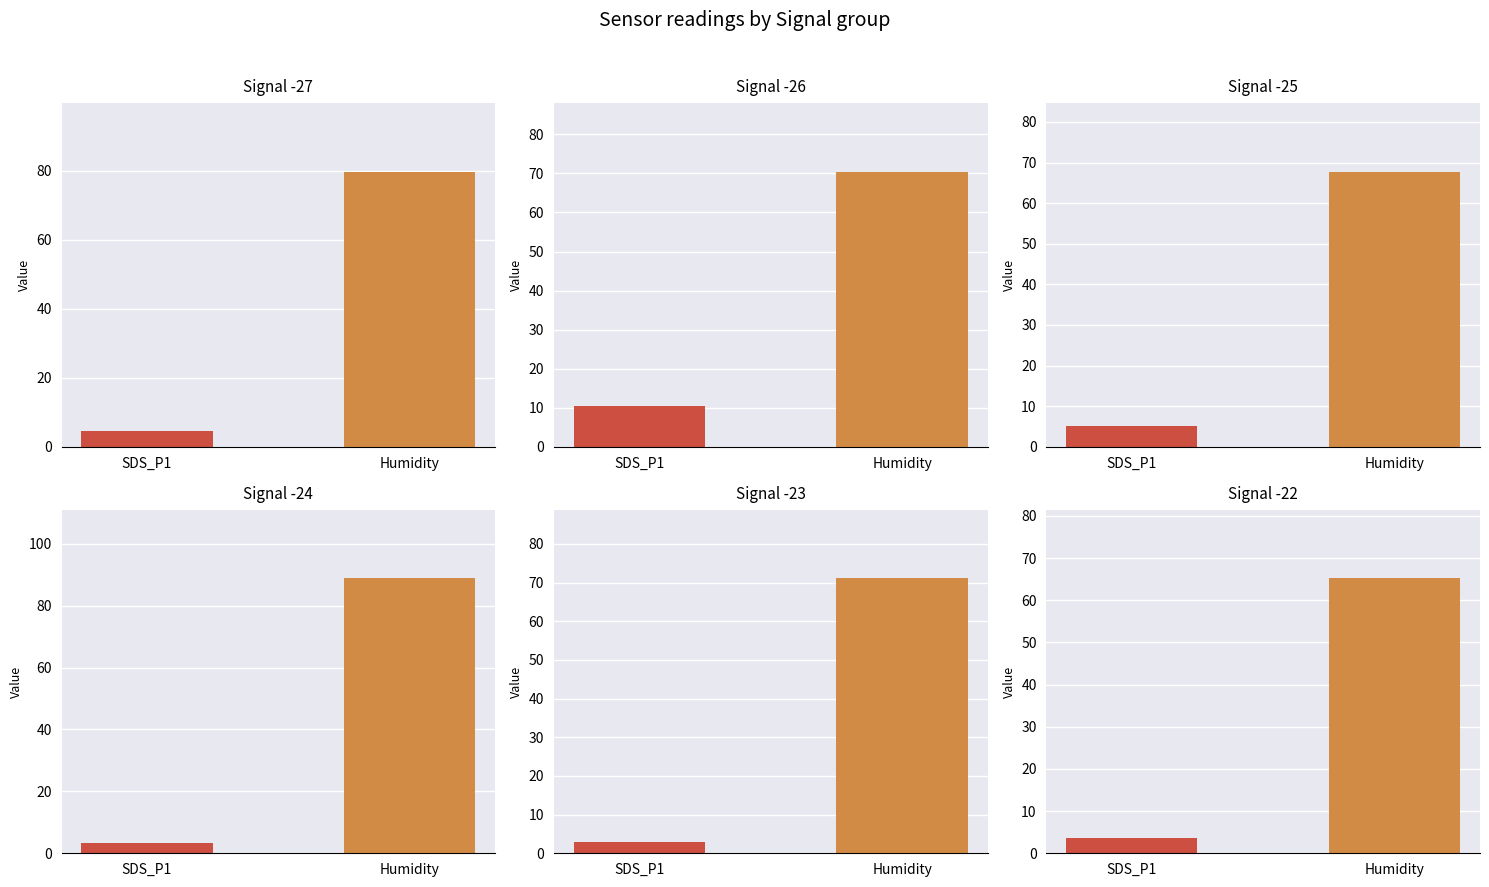

List the series in order of their overall mean, highest first.

Humidity, SDS_P1